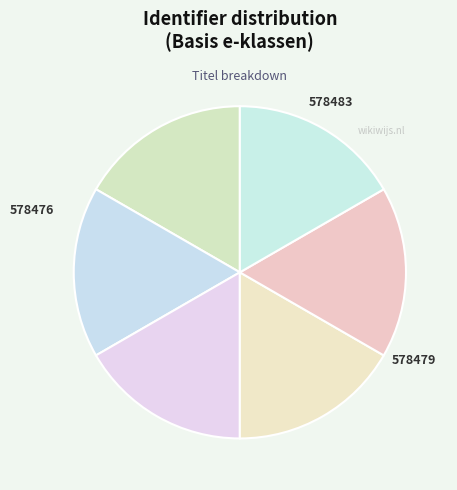

How many segments does this pie chart have?

6